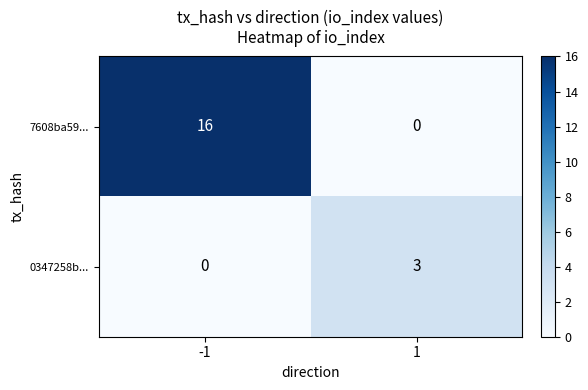

What is the sum of all 0347258b... values?

3